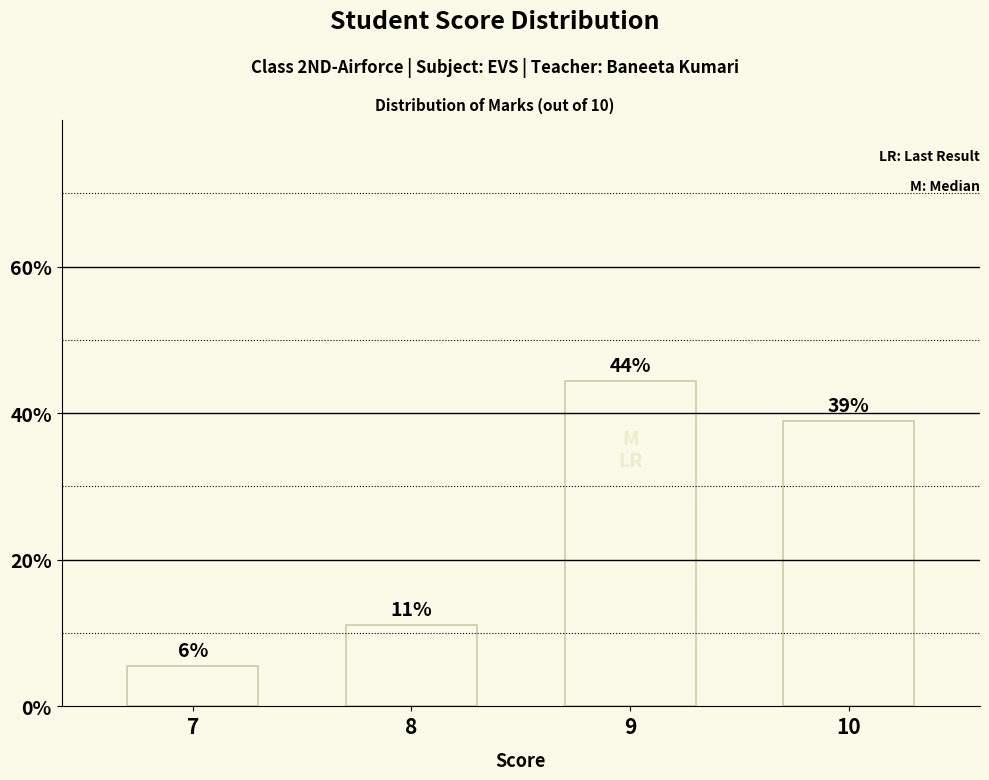

Are the bars horizontal?

No